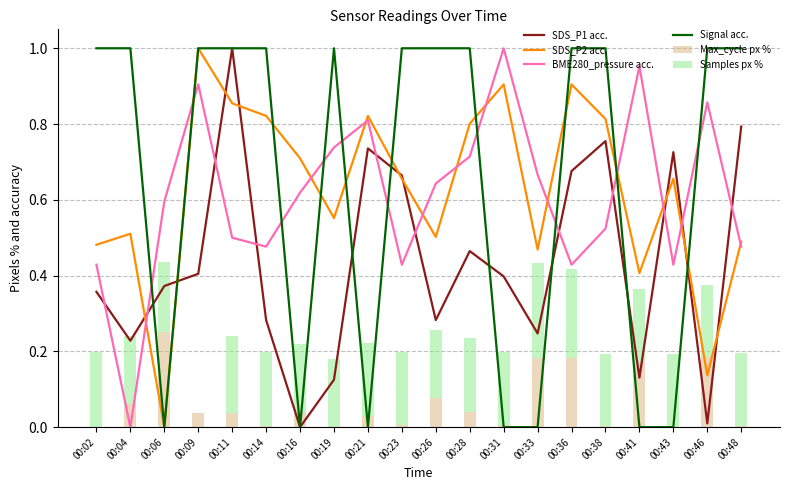

List the series in order of their peak value, highest first.

SDS_P1 acc., SDS_P2 acc., BME280_pressure acc., Signal acc., Max_cycle px %, Samples px %